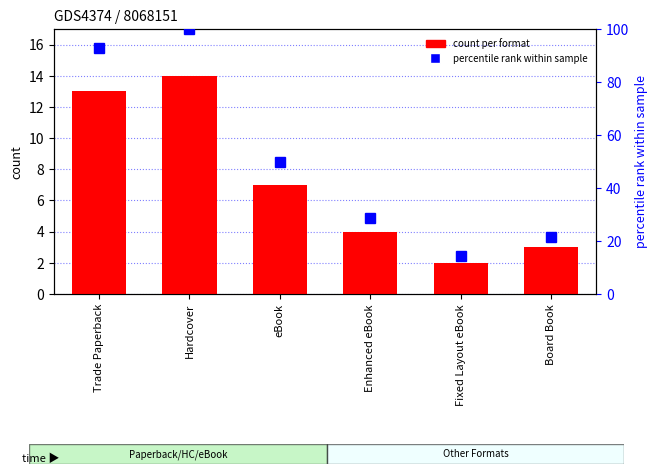

Reading left to right, transcribe all the data shown in this chart.

count per format: Trade Paperback=13.0	Hardcover=14.0	eBook=7.0	Enhanced eBook=4.0	Fixed Layout eBook=2.0	Board Book=3.0
percentile rank within sample: Trade Paperback=92.9	Hardcover=100.0	eBook=50.0	Enhanced eBook=28.6	Fixed Layout eBook=14.3	Board Book=21.4